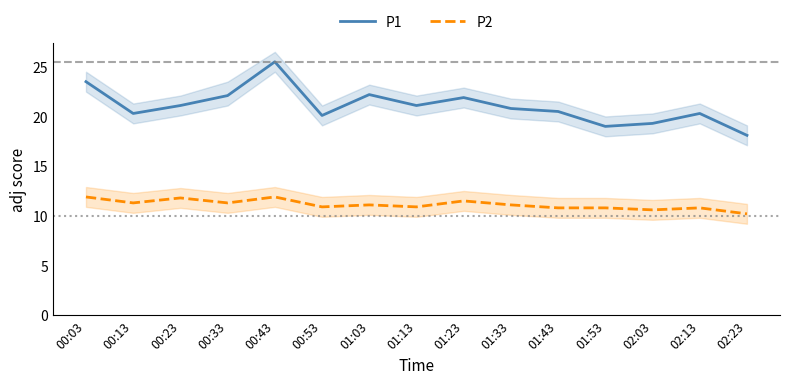

How many values in the P2 series are below 11?

7